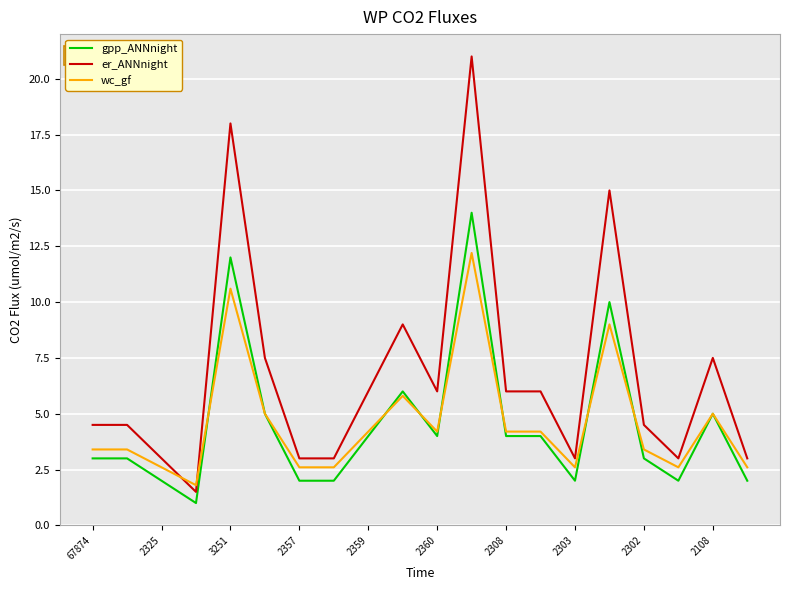

Which series has the largest total across all categories?

er_ANNnight